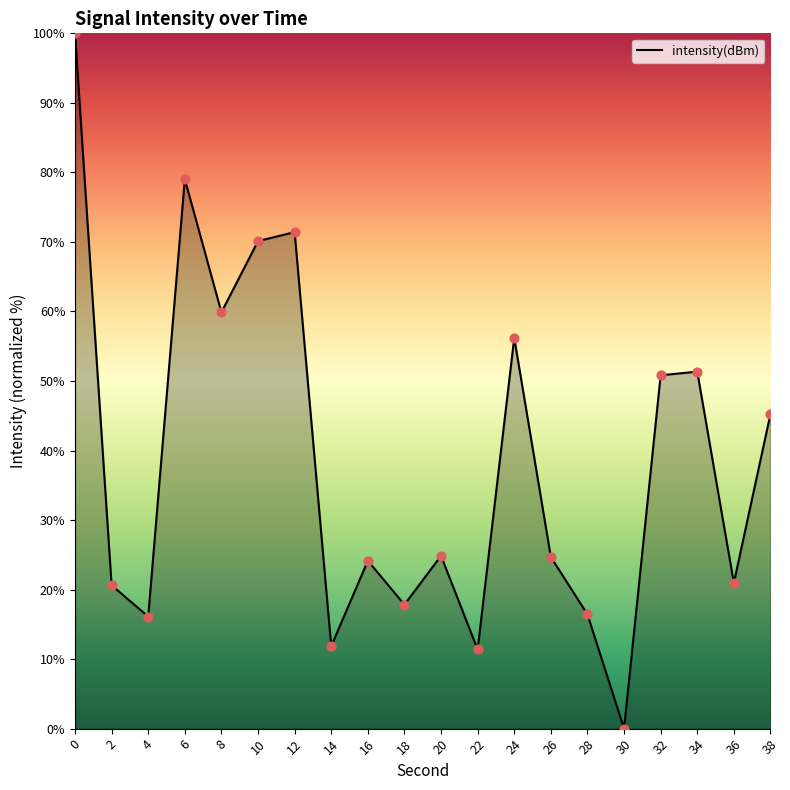

What is the change in value from 30 to 36?

+21.0